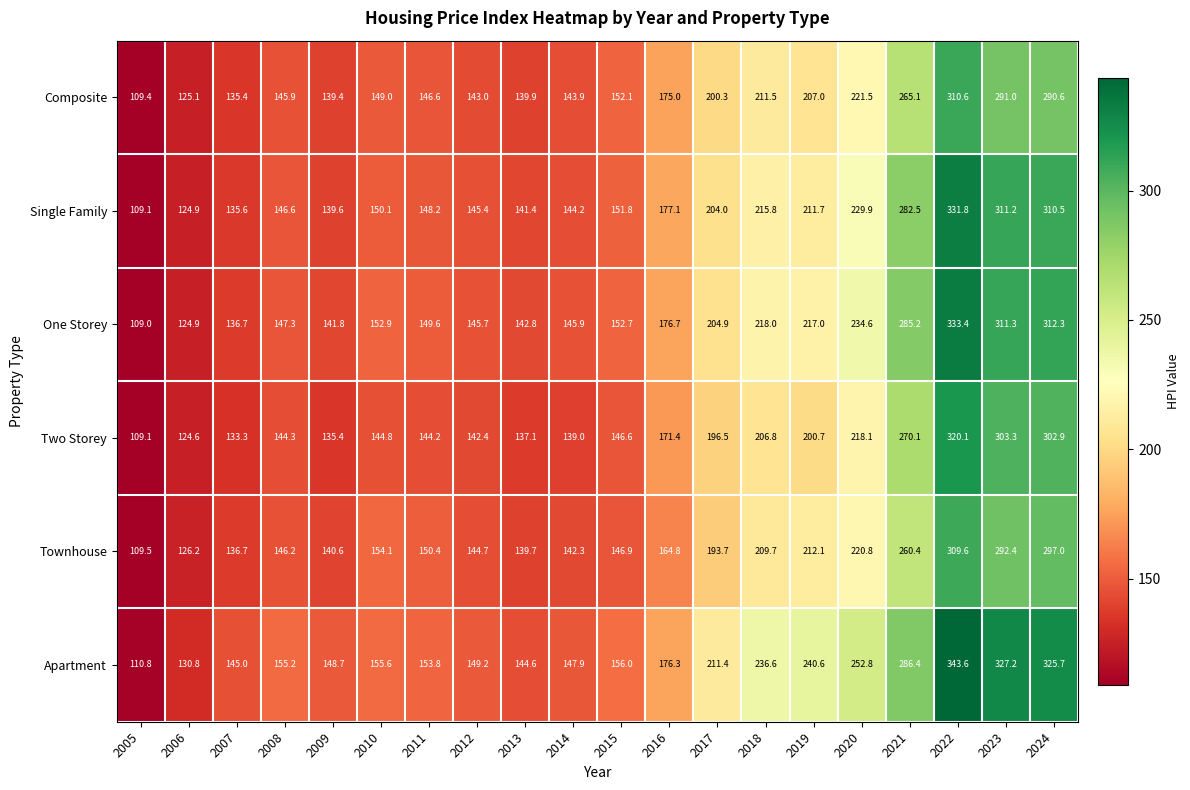

At how many categories does at least one series exceed 165?

9